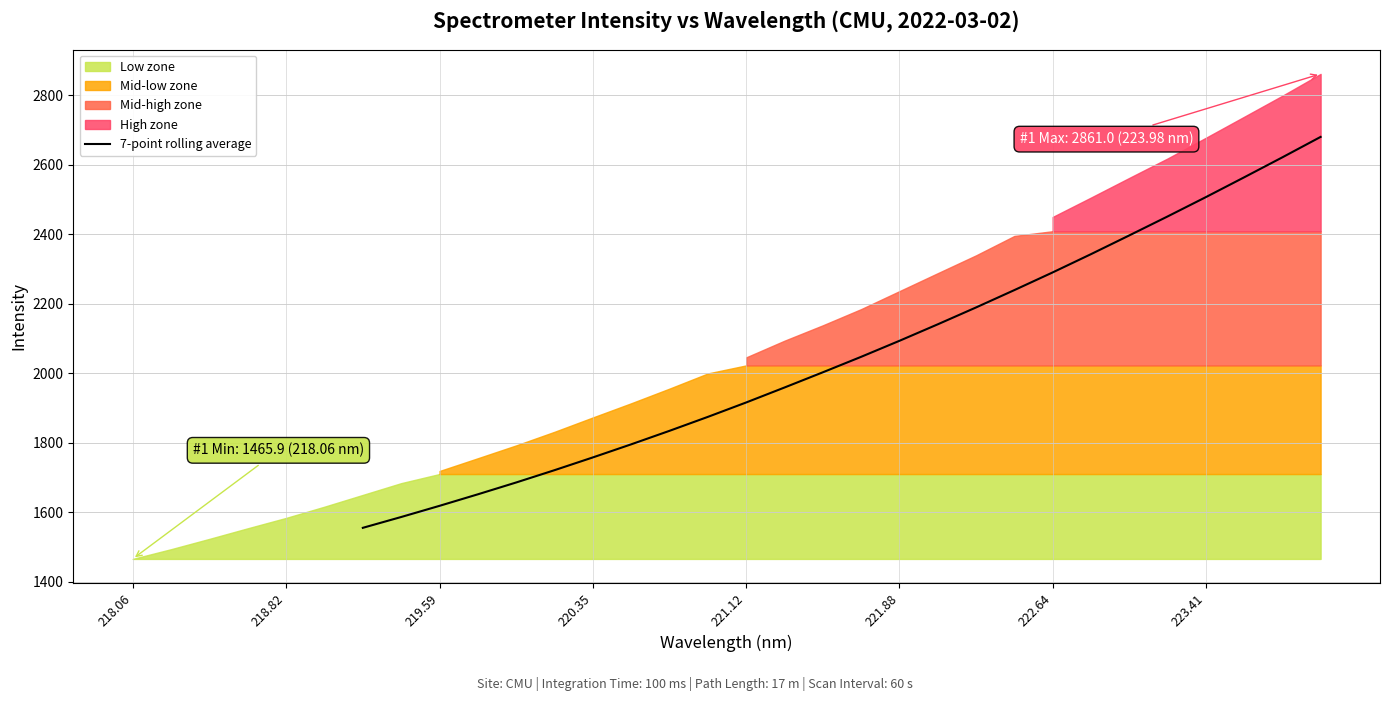

Reading right to left, what are all the values shown in this chart?

2679.7	2620.9	2563.3	2506.4	2450.8	2396.3	2342.4	2289.9	2239.1	2189.2	2140.7	2093.2	2047.2	2002.7	1958.9	1915.9	1874.5	1834.4	1795.5	1757.9	1721.2	1685.8	1651.7	1618.6	1586.5	1555.3